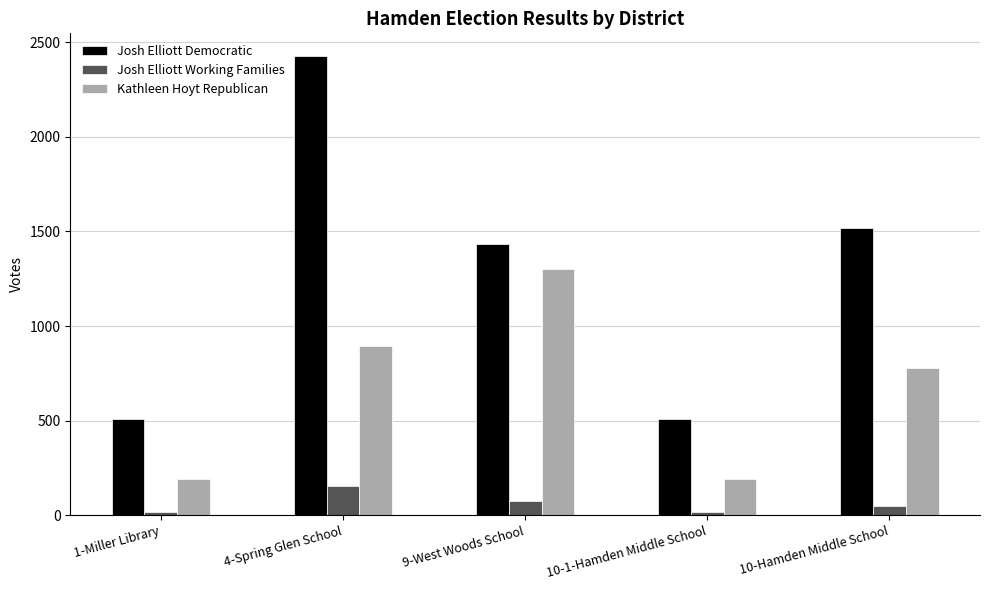

Which series has the largest range (max minus min)?

Josh Elliott Democratic